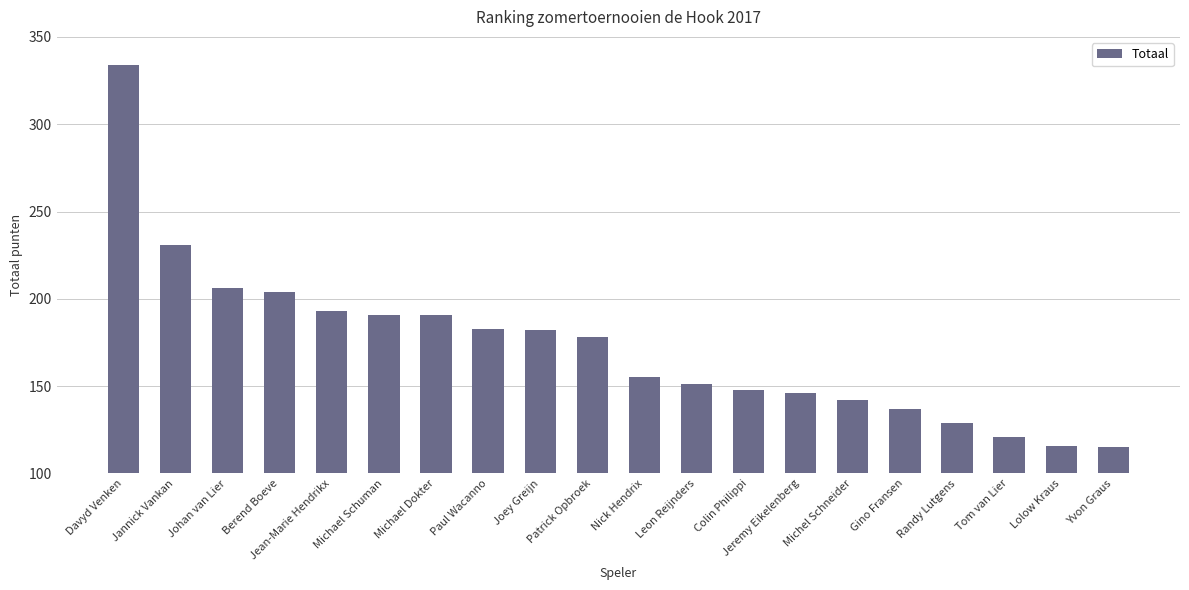

Reading right to left, list all the values displayed in this chart.

115	116	121	129	137	142	146	148	151	155	178	182	183	191	191	193	204	206	231	334